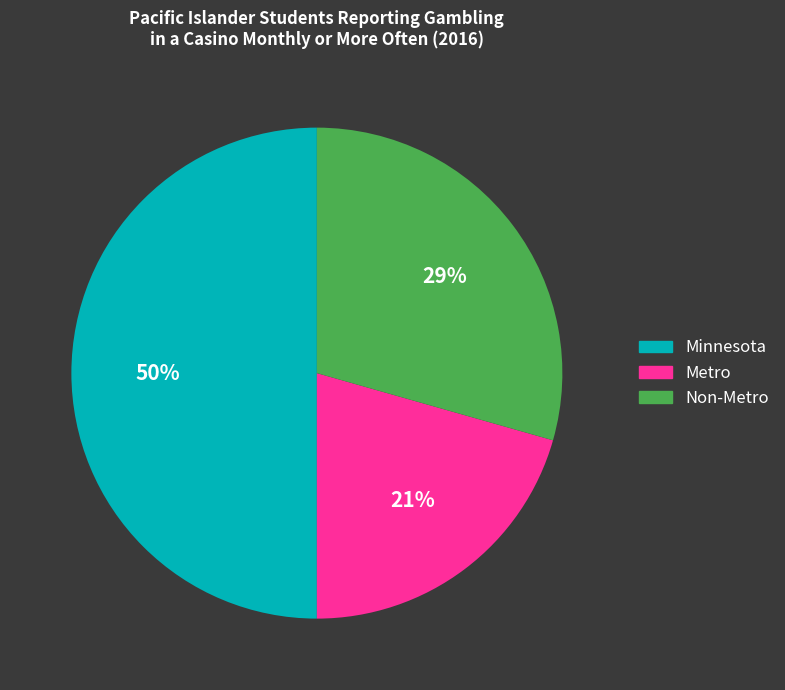

Rank the categories by value from highest to lowest.

Minnesota, Non-Metro, Metro